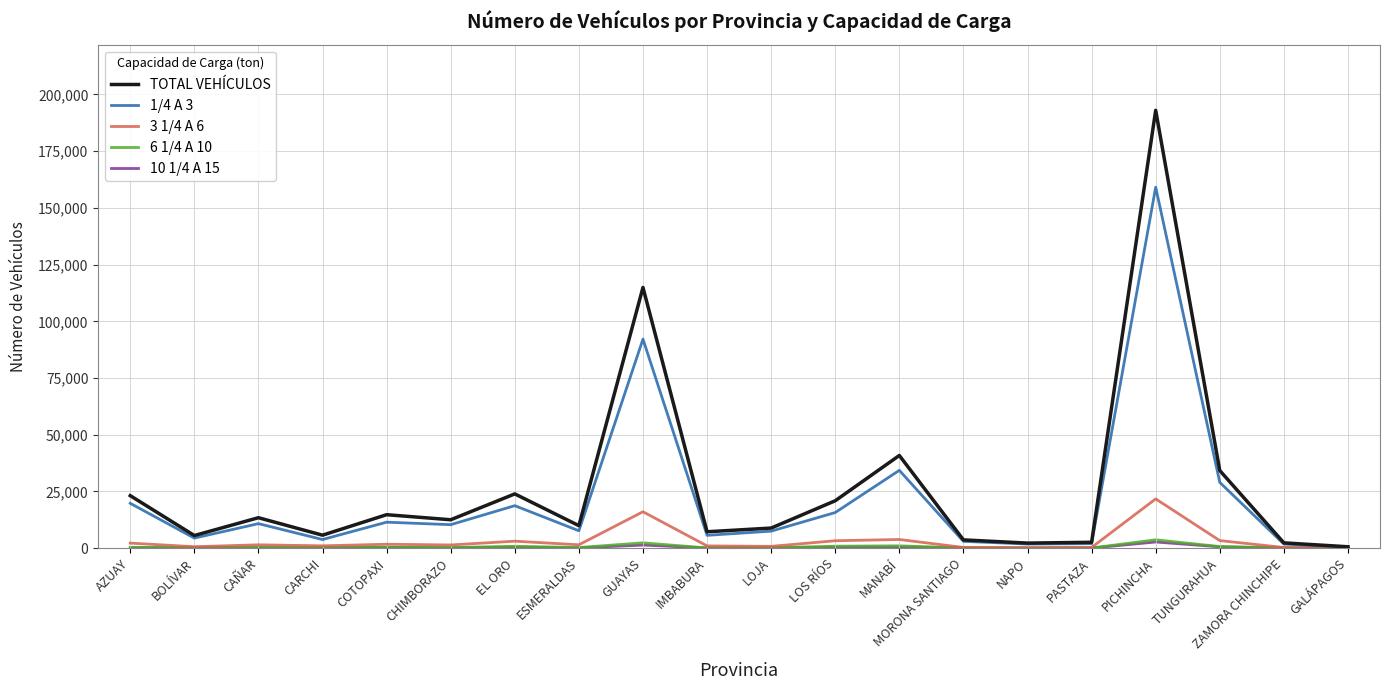

Which category has the highest value across all series?

PICHINCHA